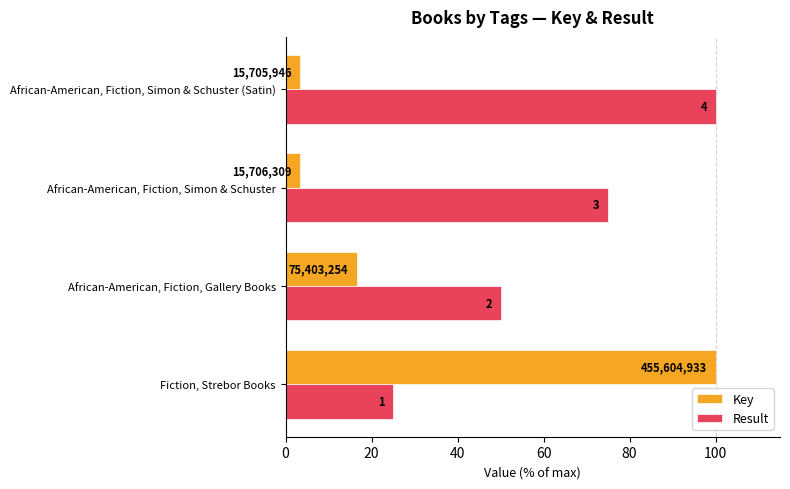

What are all the series names shown in the legend?

Key, Result